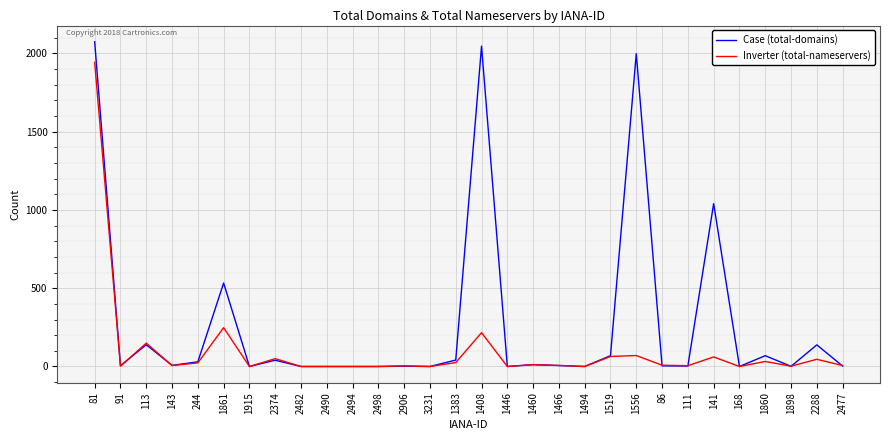

Between 1466 and 141, which series saw the biggest shift?

Case (total-domains)